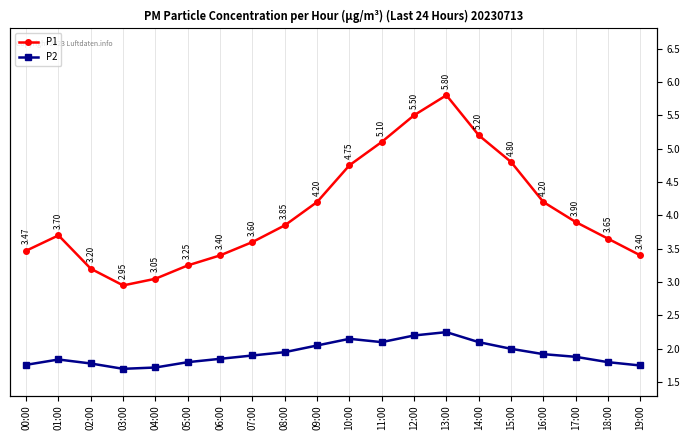

Which label corresponds to the smallest value in the chart?

03:00